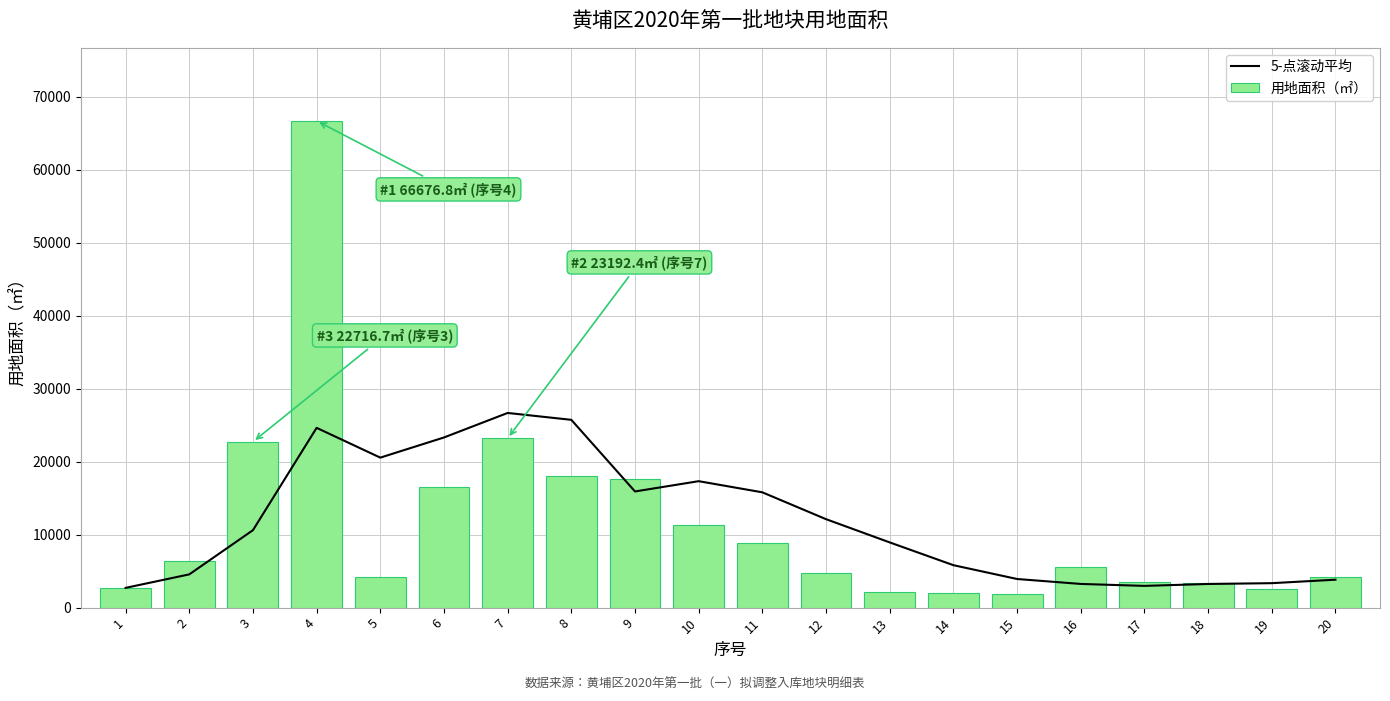

Which series has the widest spread of values?

用地面积（㎡）